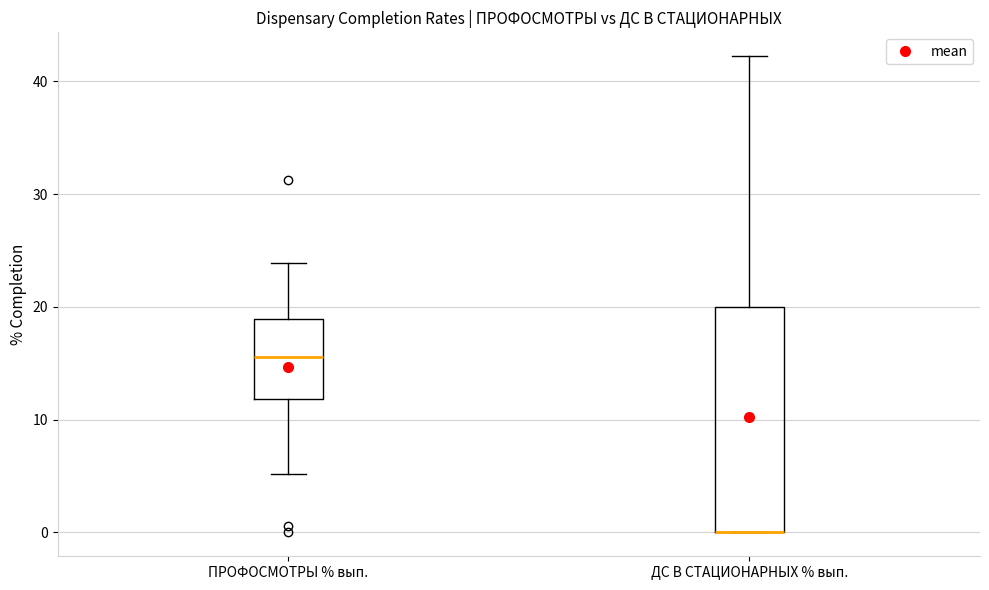

Which box is the tallest, from its lower edge to its upper edge?

ДС В СТАЦИОНАРНЫХ % вып.